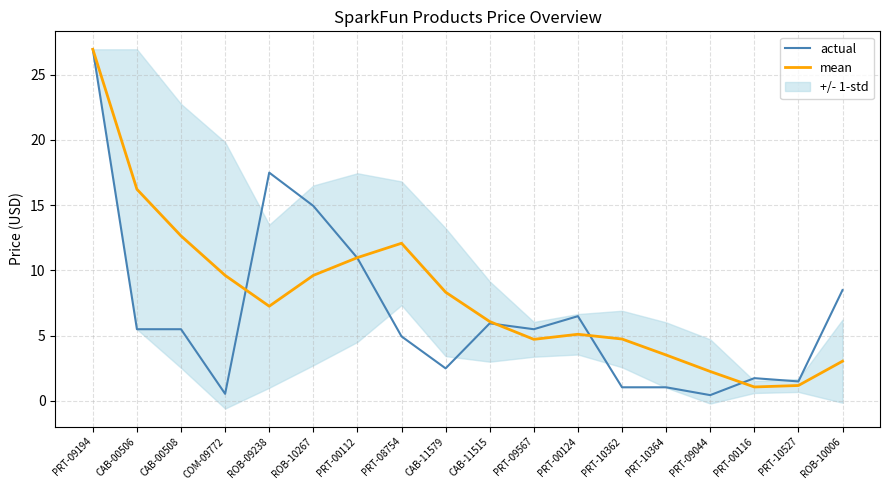

What is the difference between the mean values at PRT-00116 and PRT-09194?

25.9